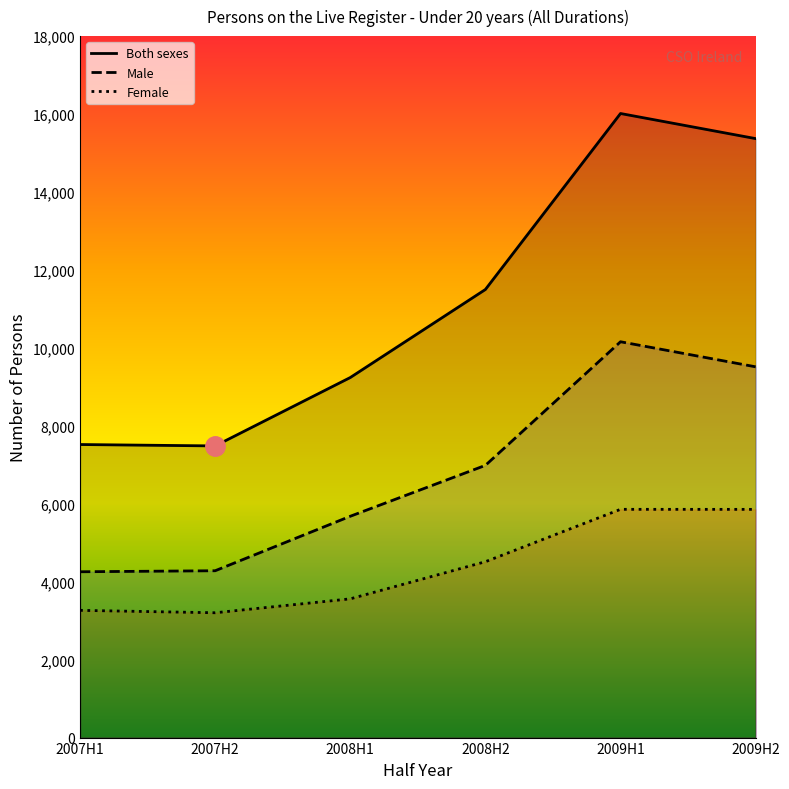

What is the difference between the Female values at 2009H1 and 2008H2?

1344